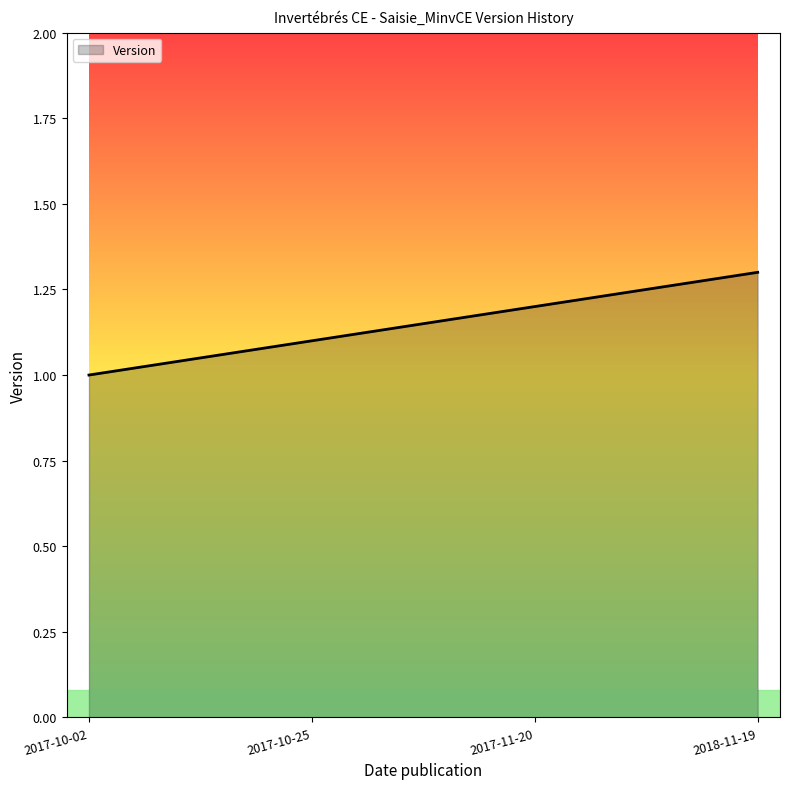

What is the minimum value shown in the chart?

1.0